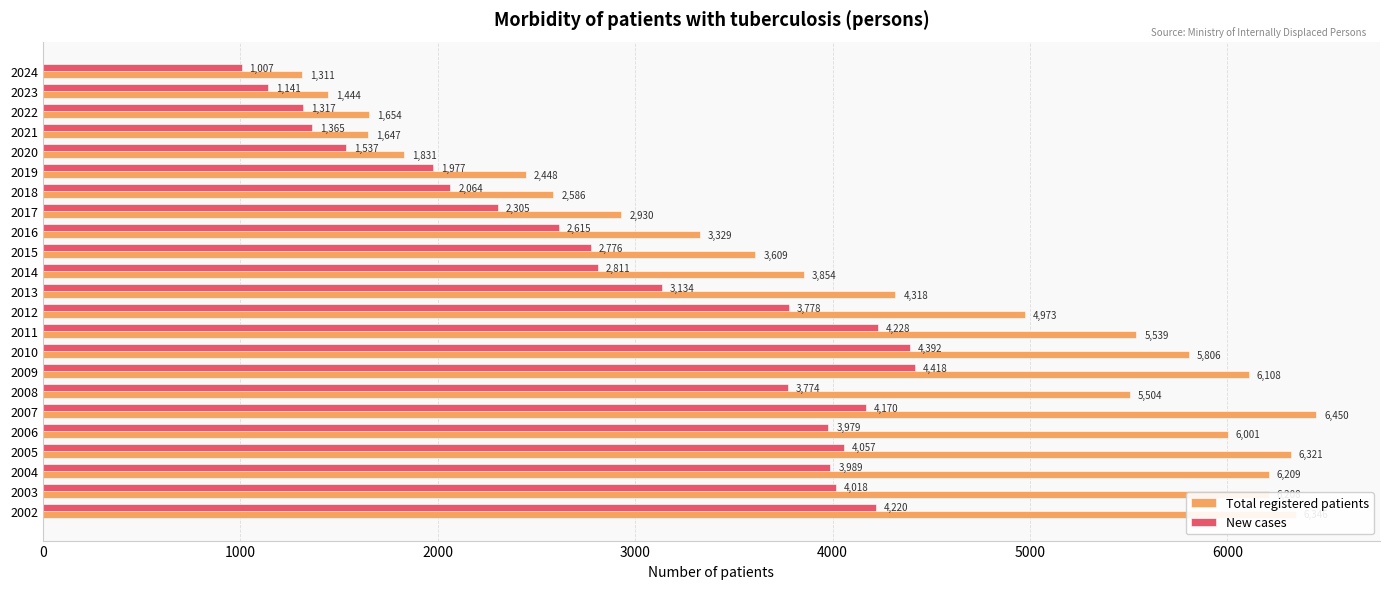

The value of New cases at 2002 is 4220. True or false?

True